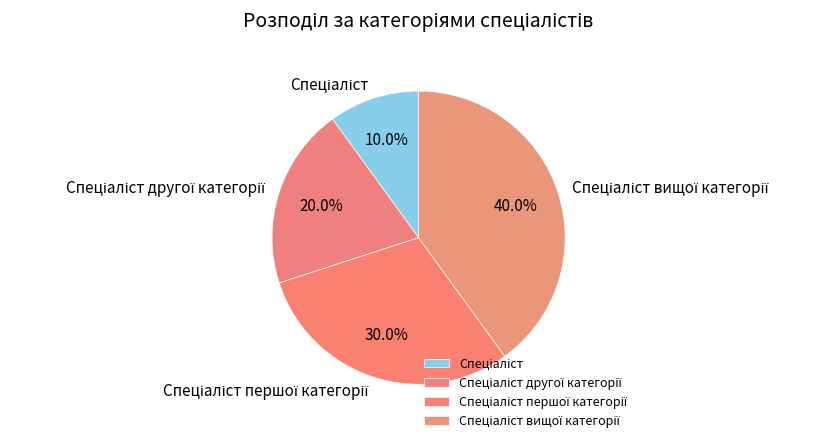

Is there a majority slice in this chart?

No